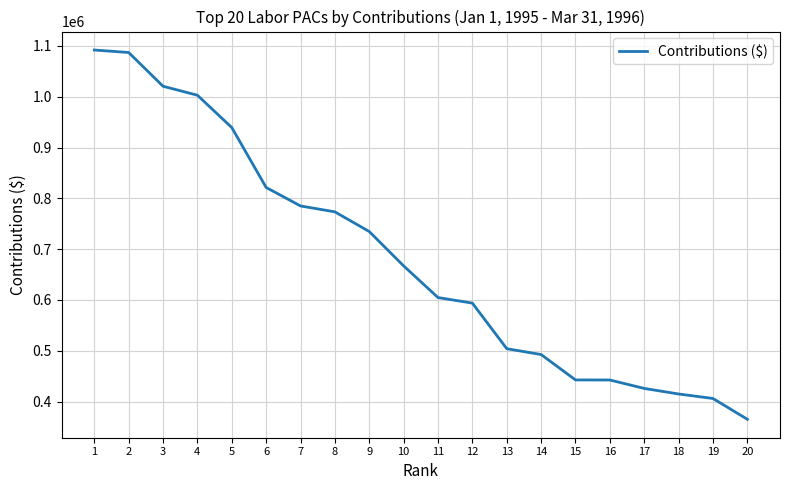

What is the difference between the maximum and minimum values?

726910